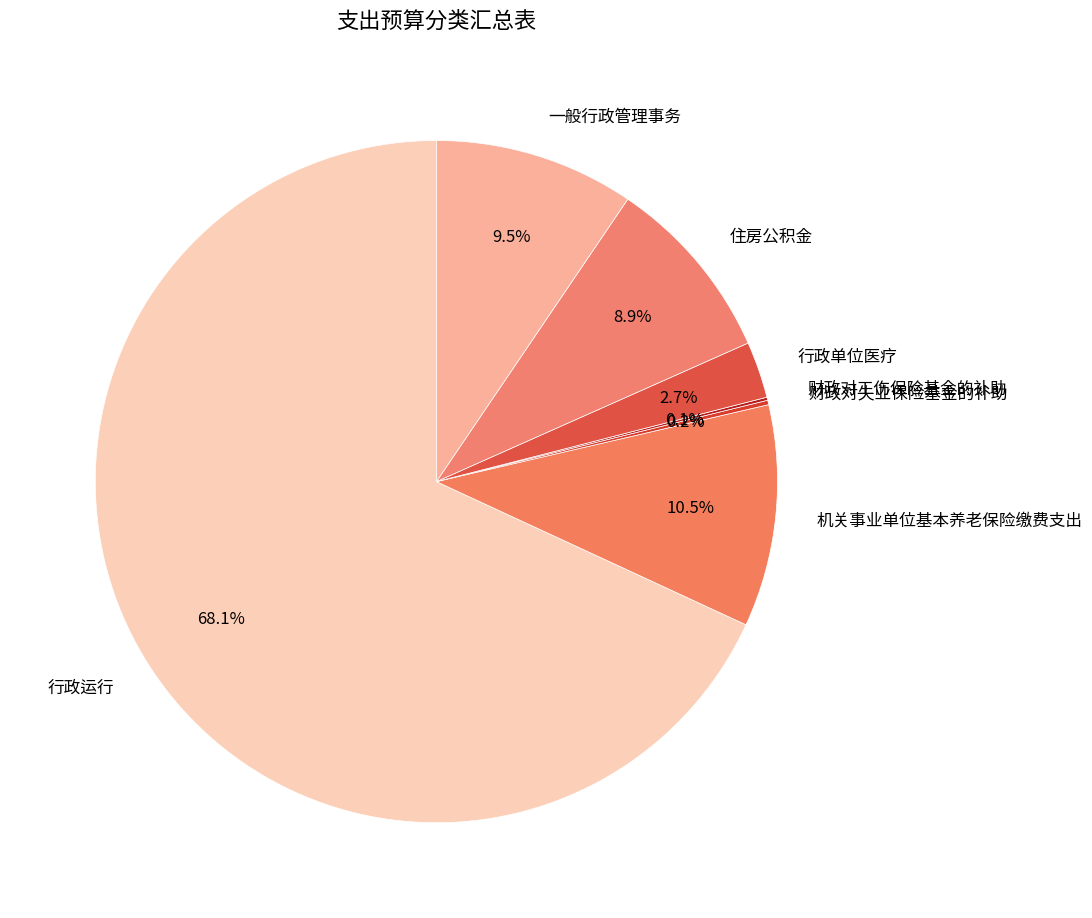

What portion of the pie excludes 住房公积金?

91.1%